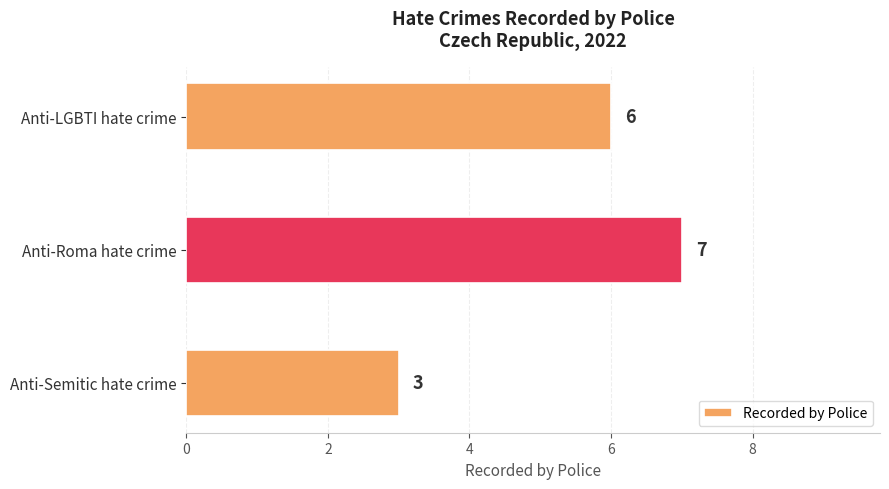

What is the approximate value at Anti-Roma hate crime?

7